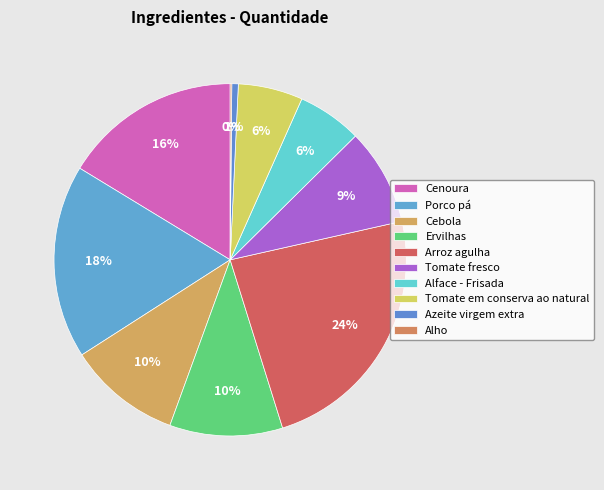

Does any single category account for the majority?

No